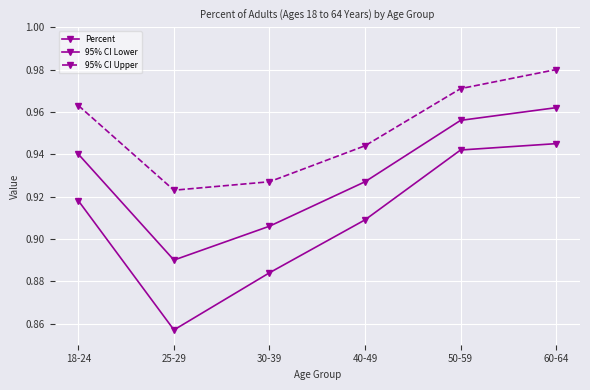

The 95% CI Upper series shows 1.5 at 18-24. True or false?

False